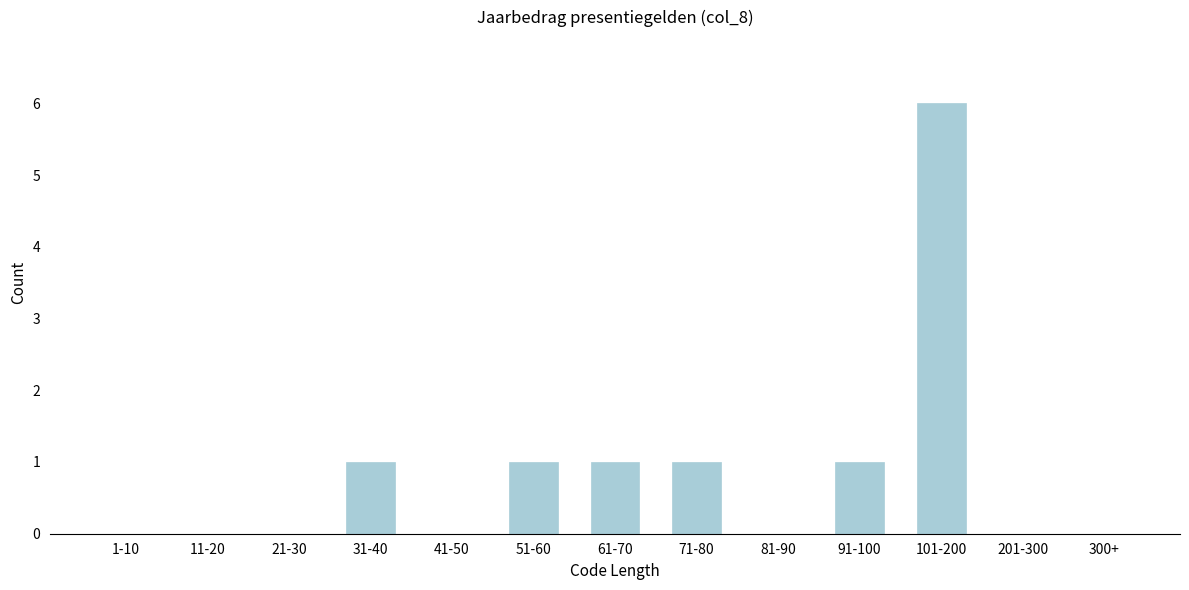

Reading left to right, extract all data points from this chart.

1-10=0	11-20=0	21-30=0	31-40=1	41-50=0	51-60=1	61-70=1	71-80=1	81-90=0	91-100=1	101-200=6	201-300=0	300+=0